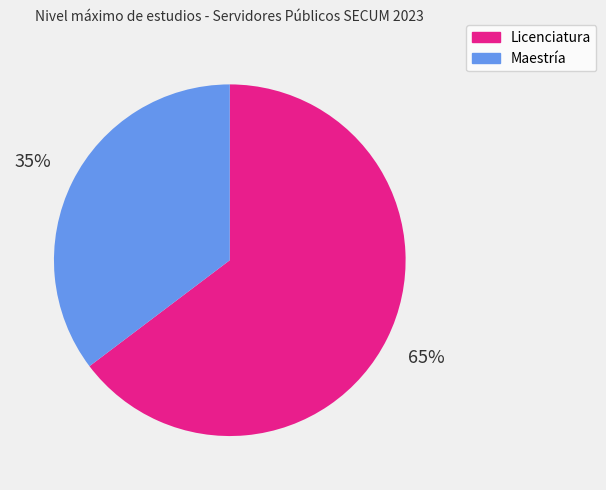

How many slices are in this pie chart?

2